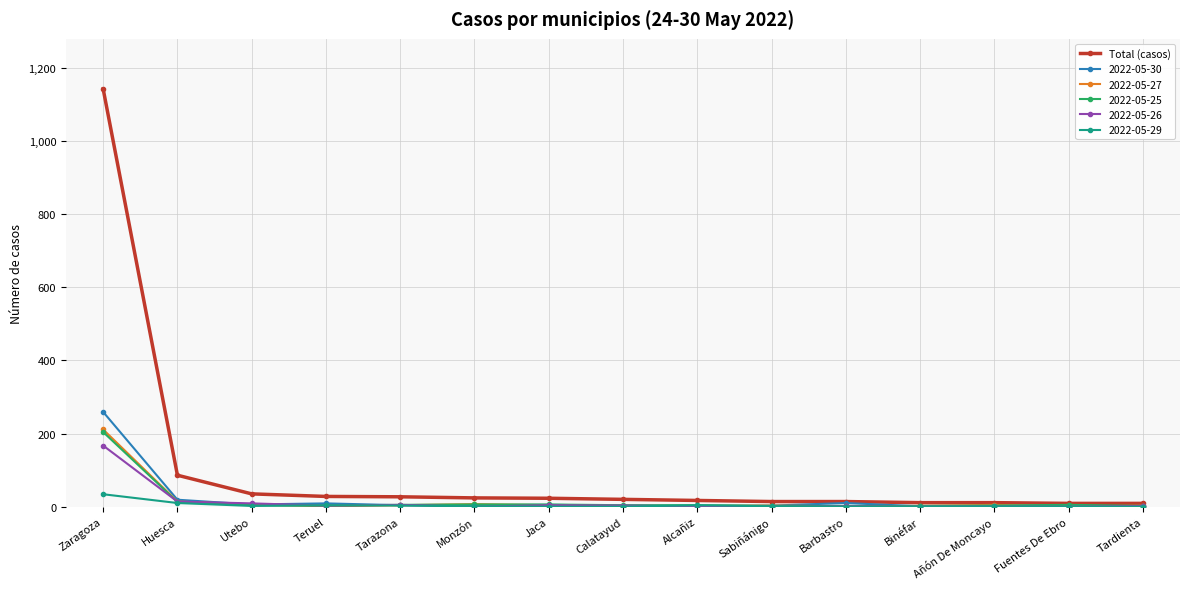

True or false: 2022-05-25 has more than 0 points higher than both neighbors.

True